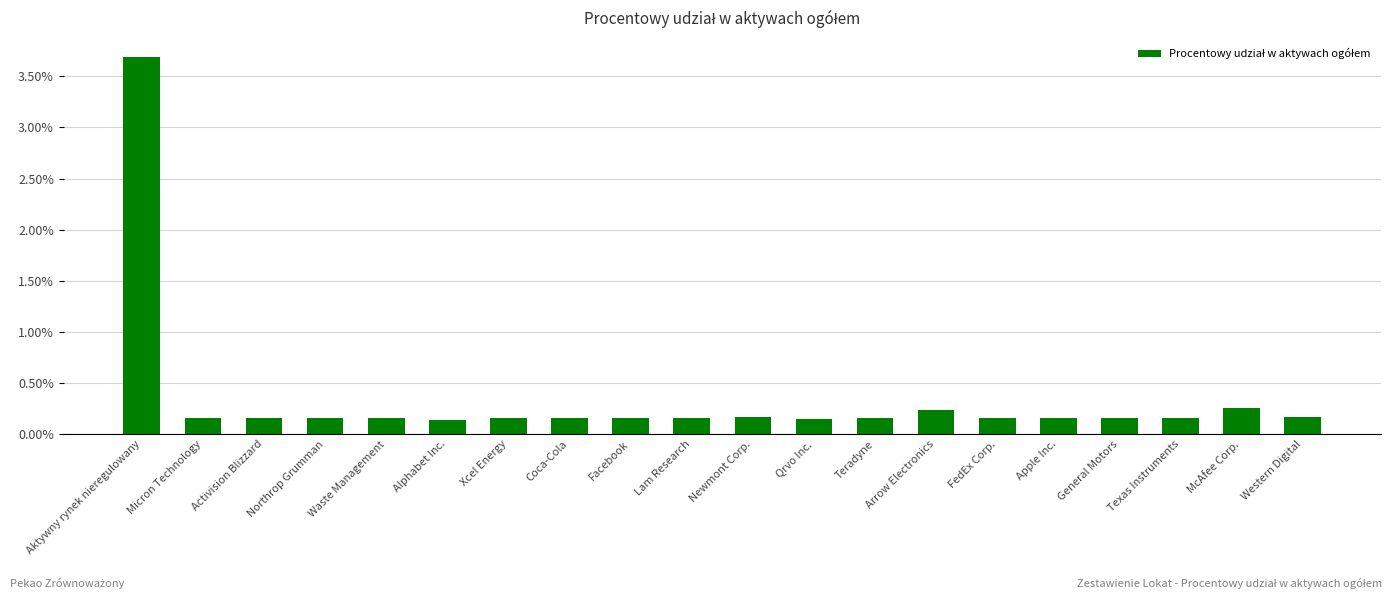

What is the sum of the values at Western Digital and McAfee Corp.?

0.4